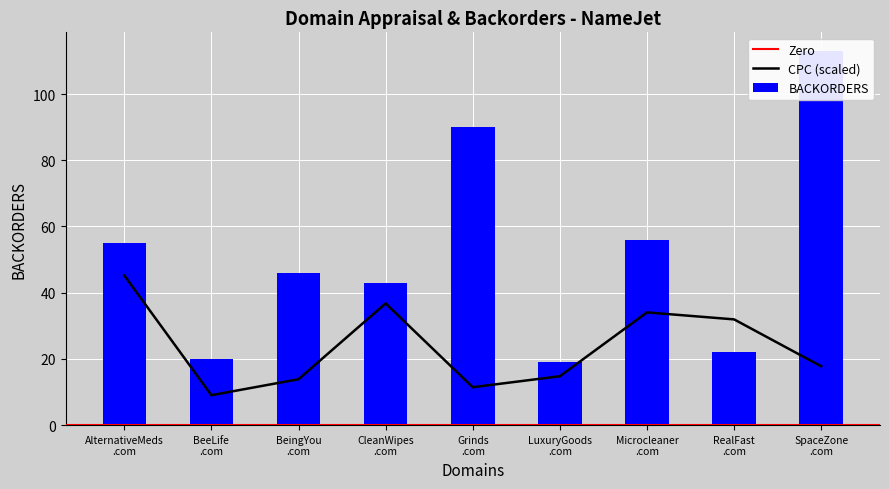

What position from the right is LuxuryGoods .com?

4